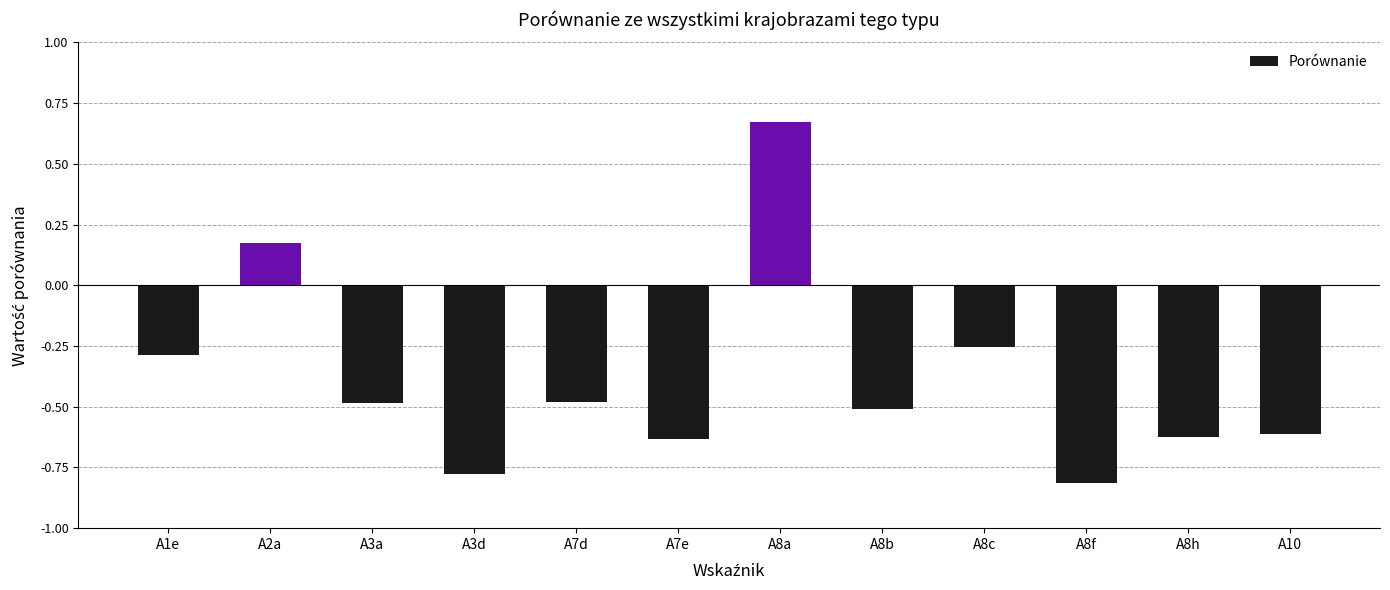

Is it true that the value at A7e is -0.6?

True